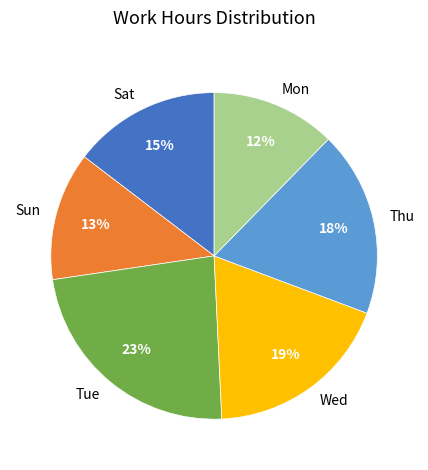

What percentage is the Mon slice, to the nearest percent?

12%